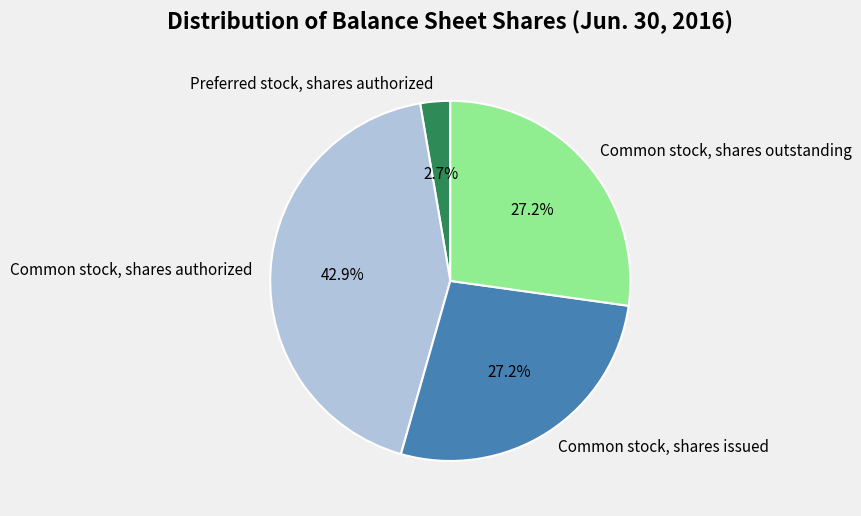

Approximately how many times larger is the value at Common stock, shares authorized compared to Common stock, shares outstanding?

1.6